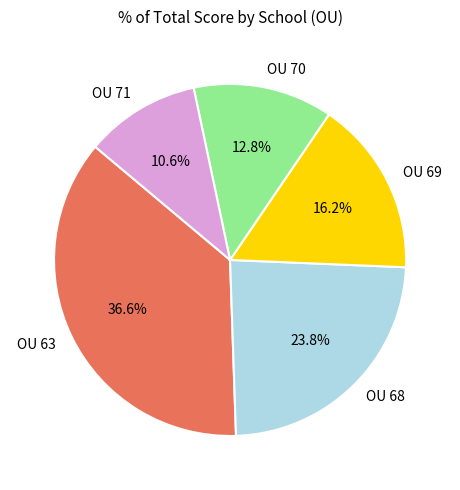

What is the largest slice in the pie chart?

OU 63